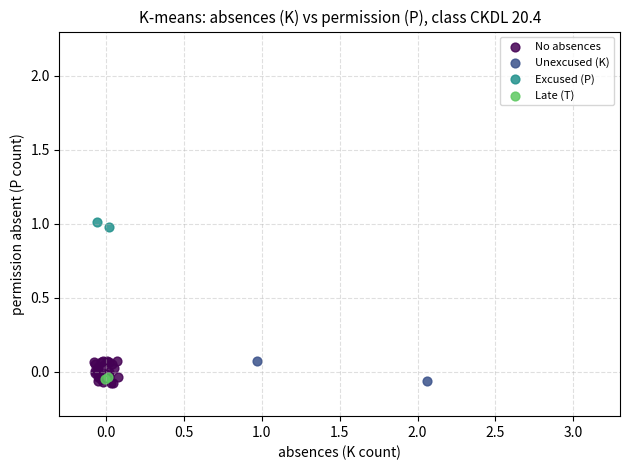

Which series contains the highest Y value?

Excused (P)